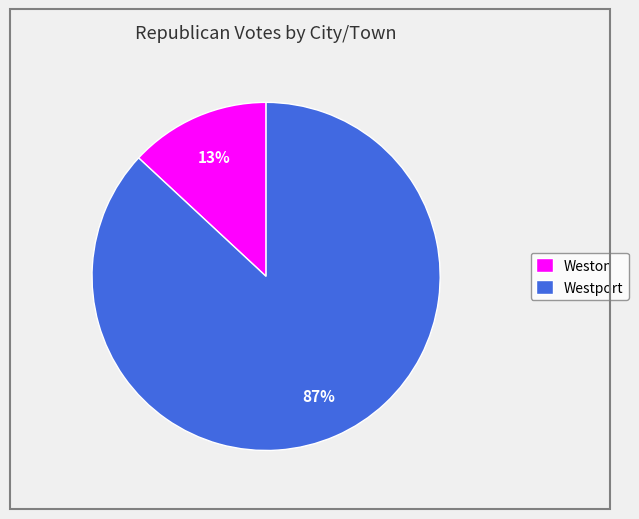

Count the number of slices in the pie.

2